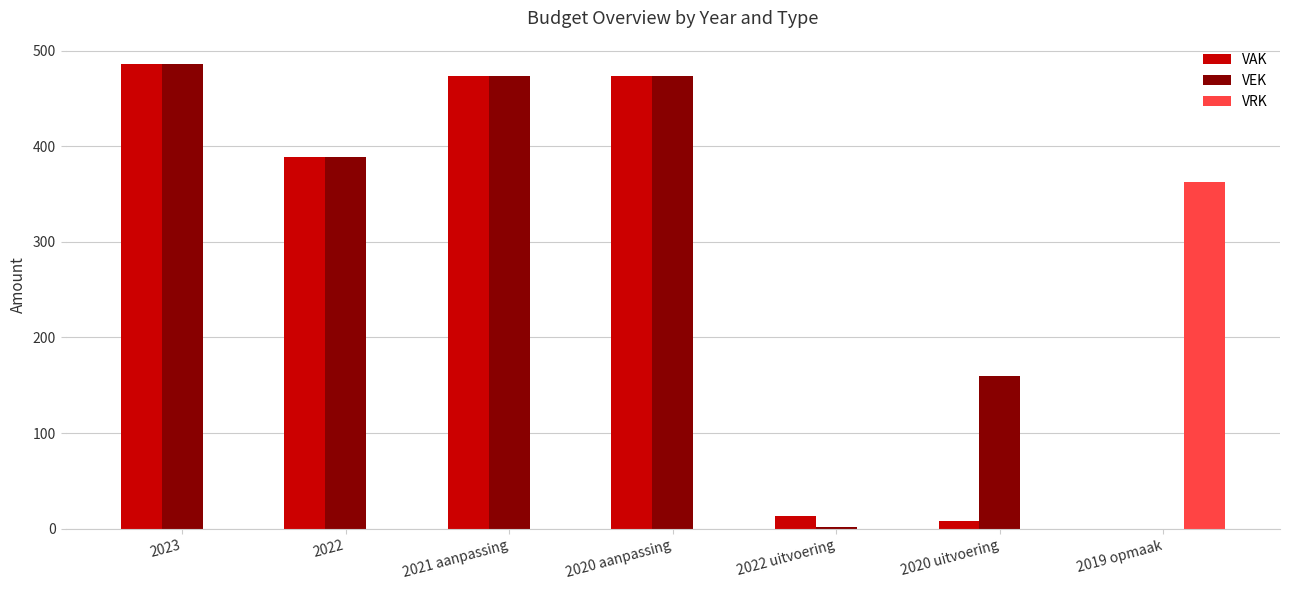

At which label does VAK first exceed 389?

2023